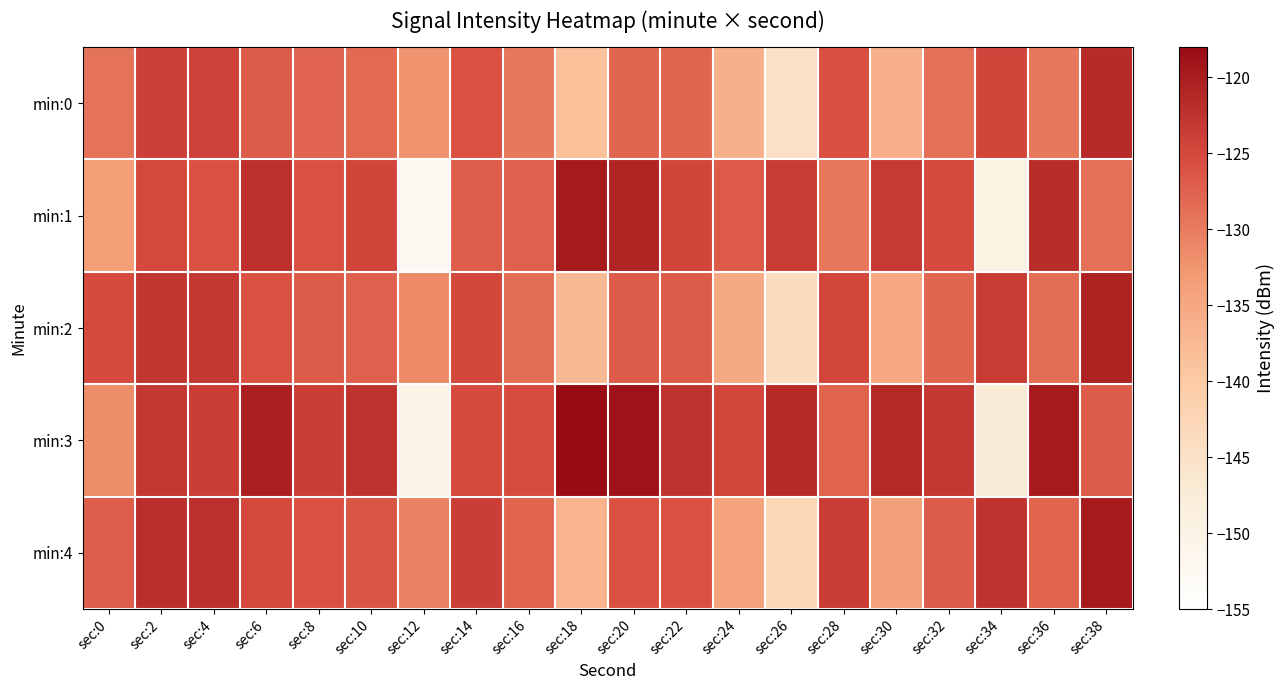

At which category does the chart reach its peak across all series?

sec:18